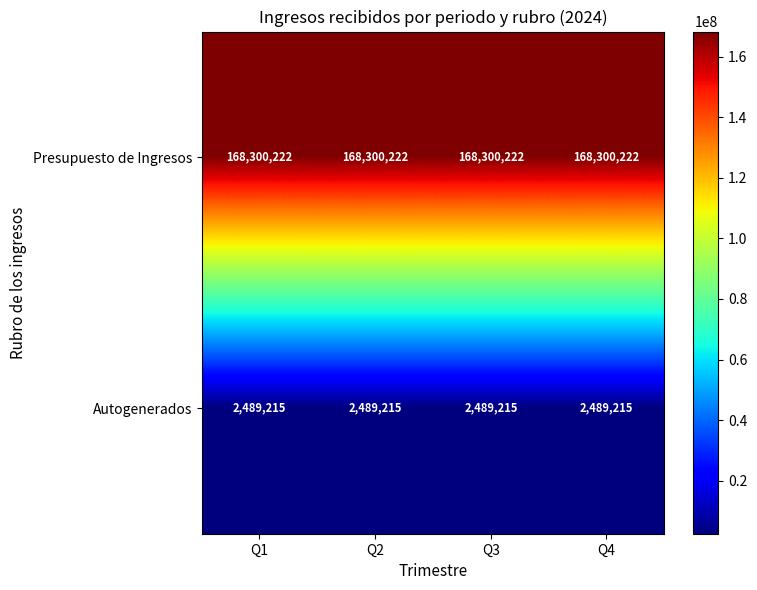

What is the difference between the highest and lowest values at Q3?

165811007